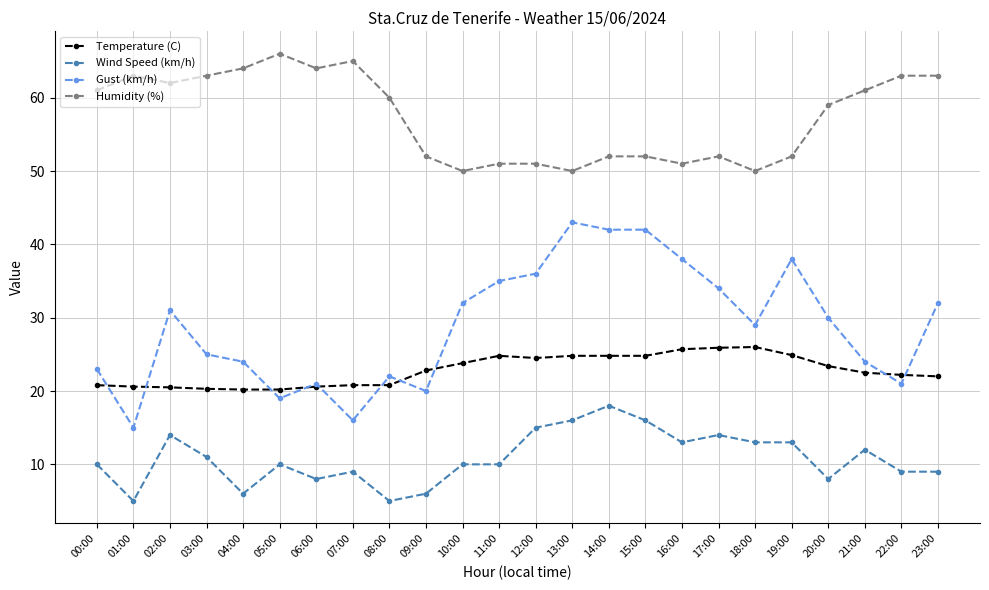

What are all the series names shown in the legend?

Temperature (C), Wind Speed (km/h), Gust (km/h), Humidity (%)